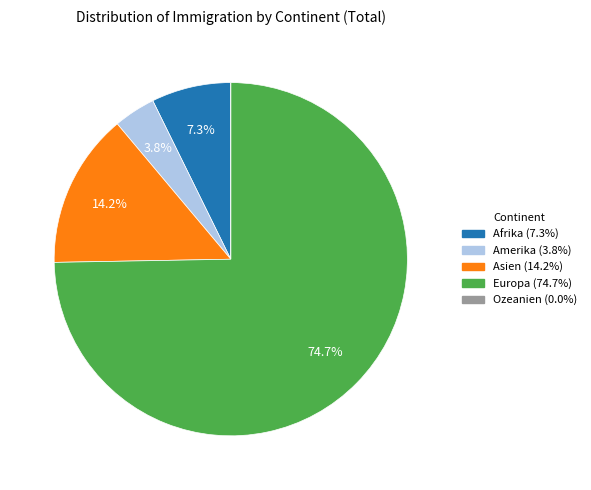

To the nearest percent, what portion does Europa represent?

75%